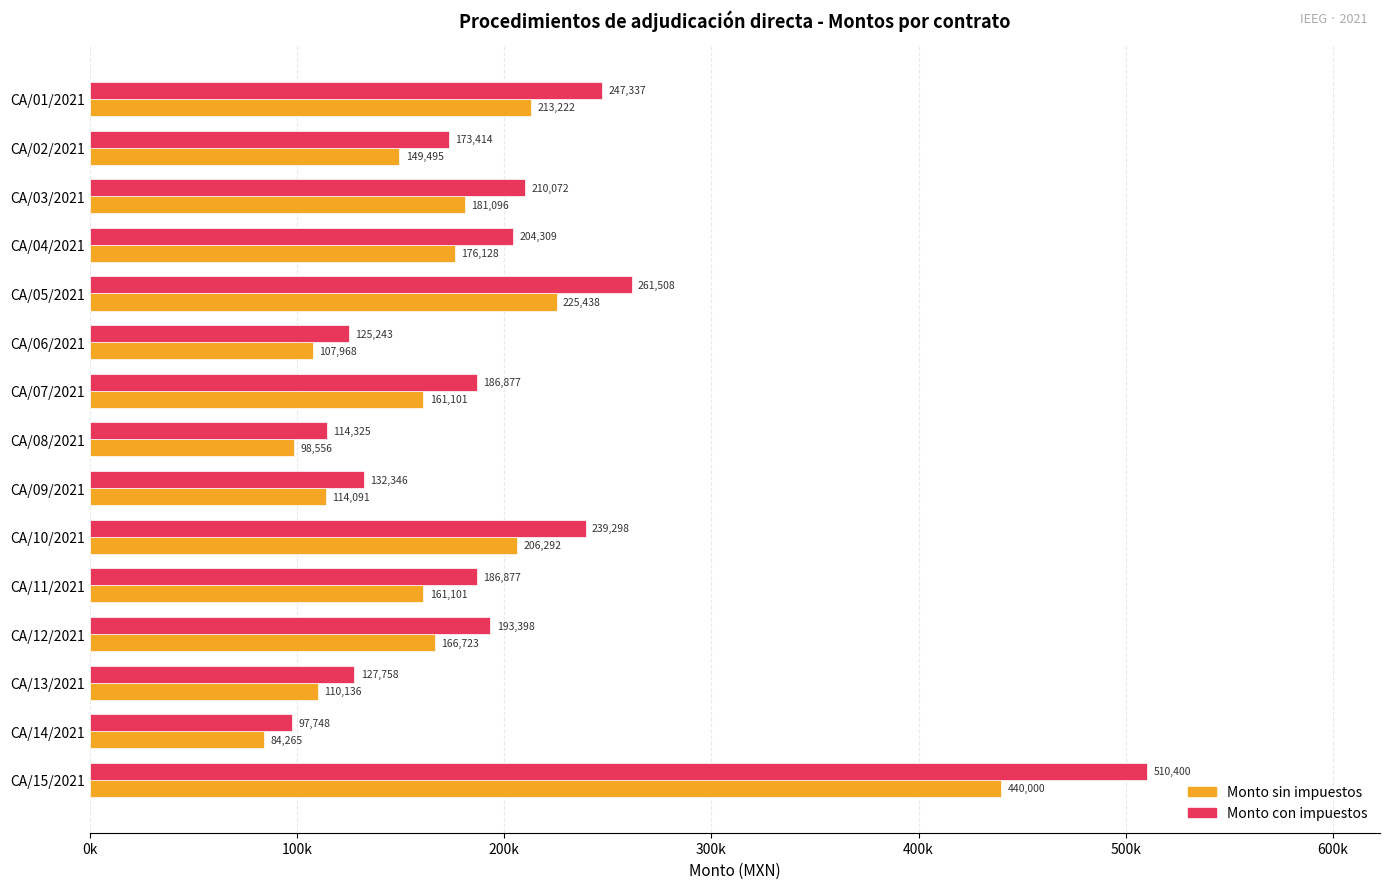

What is the value of the Monto sin impuestos bar at the 10th from the left?

206291.6